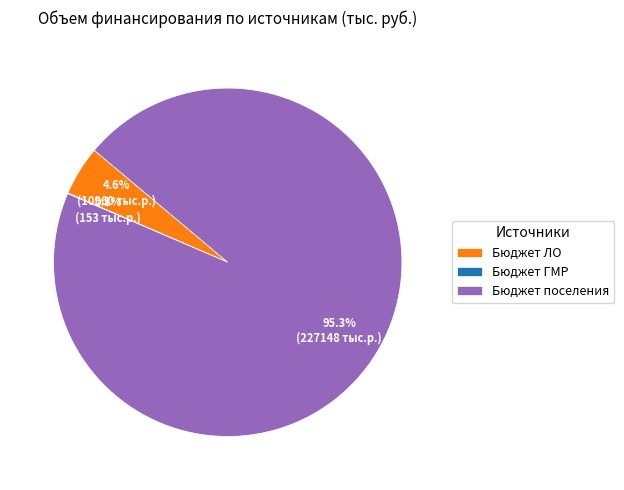

To the nearest percent, what percentage of the pie is Бюджет поселения?

95%